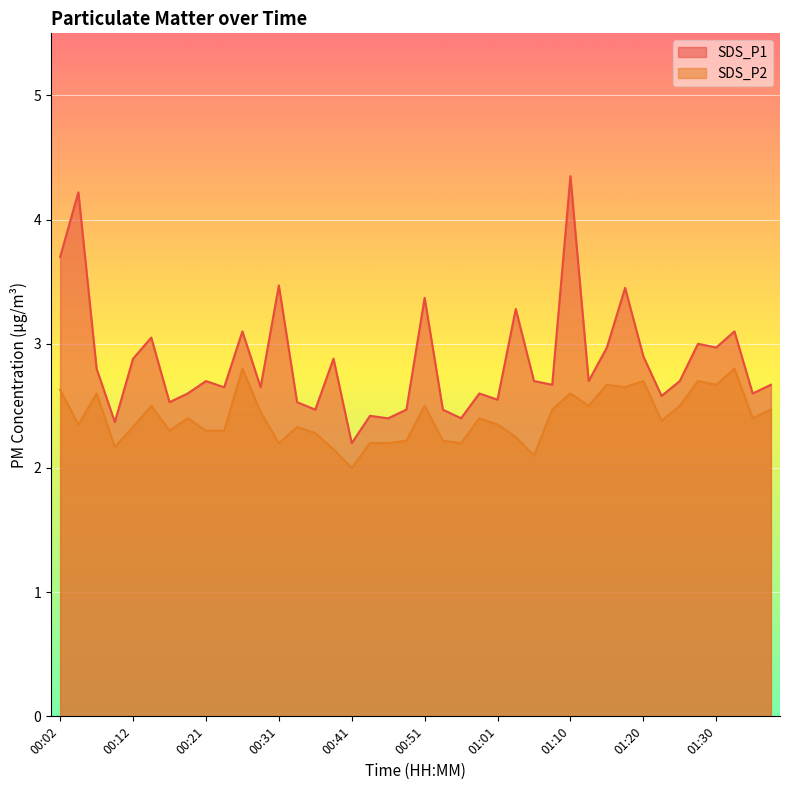

True or false: SDS_P1 has more than 2 interior local peaks.

True